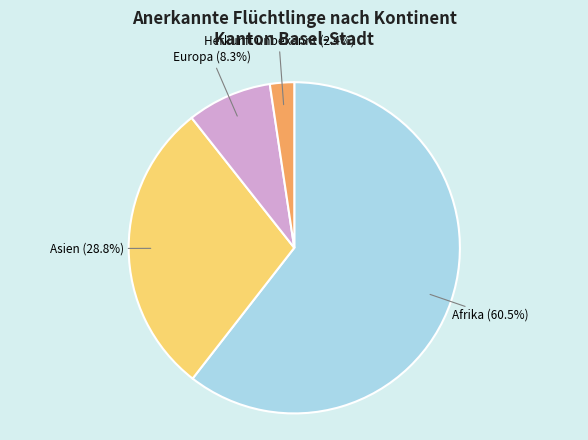

Is there any slice that represents more than half of the pie?

Yes